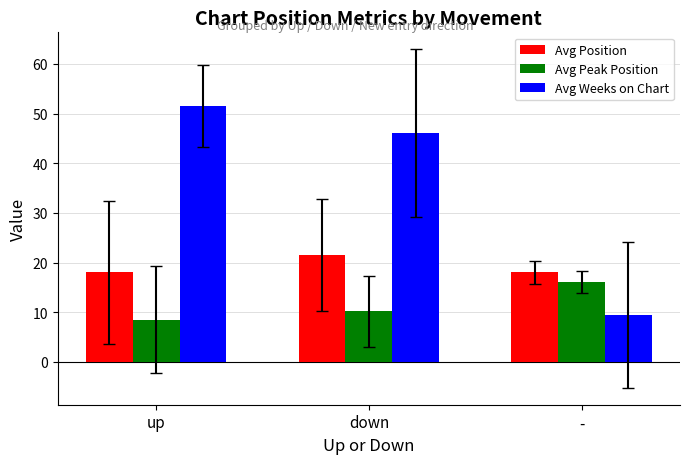

At which label does Avg Peak Position first exceed 10?

down